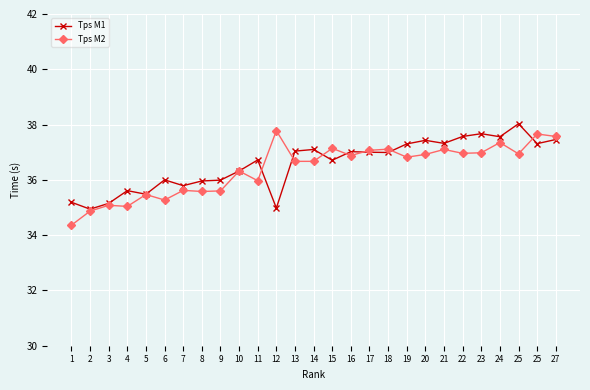

At 23, list the series in order from smallest to largest.

Tps M2, Tps M1